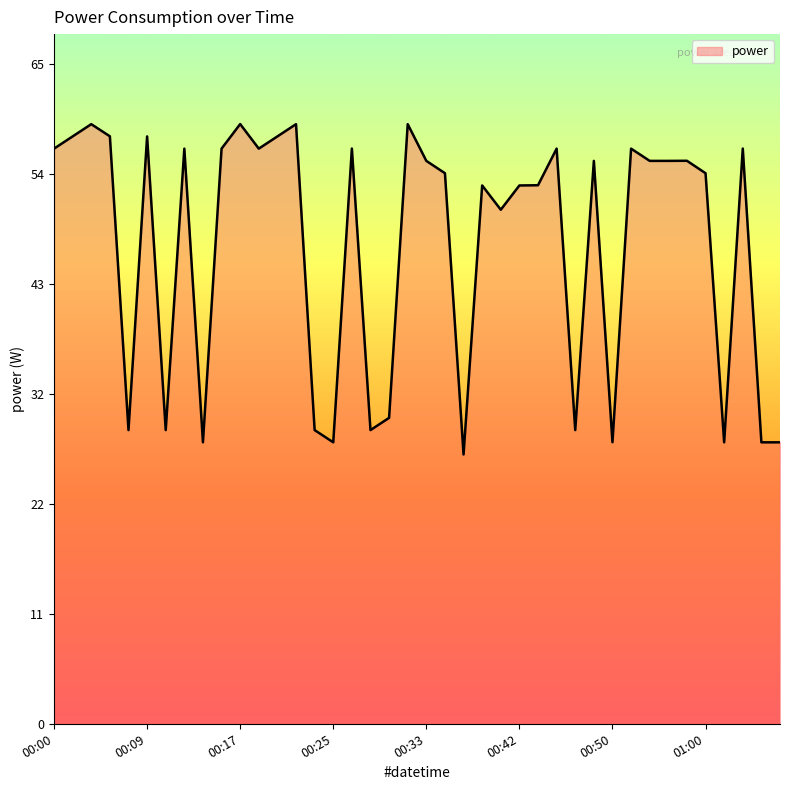

What is the difference between the maximum and minimum values?

32.4